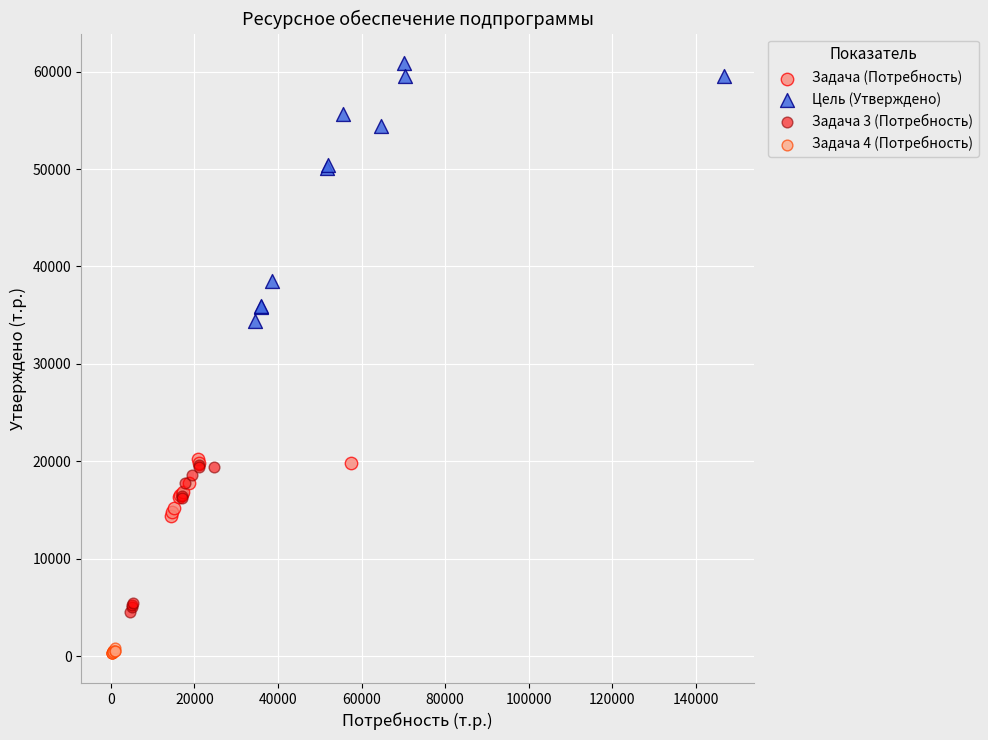

Which series reaches the minimum Y coordinate?

Задача 4 (Потребность)